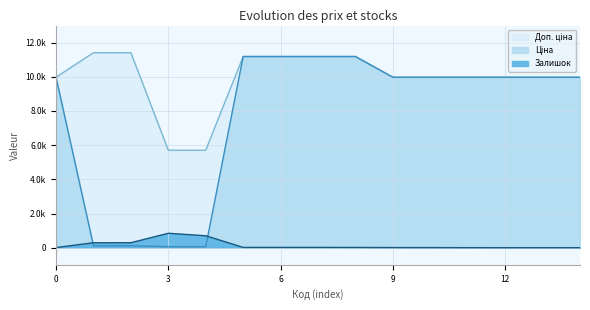

What is the highest value of the Доп. ціна series?

11410.0